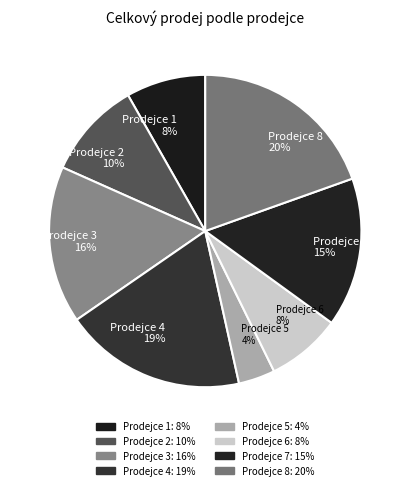

To the nearest percent, what is the difference between the Prodejce 5 4% and Prodejce 6 8% slice percentages?

4%